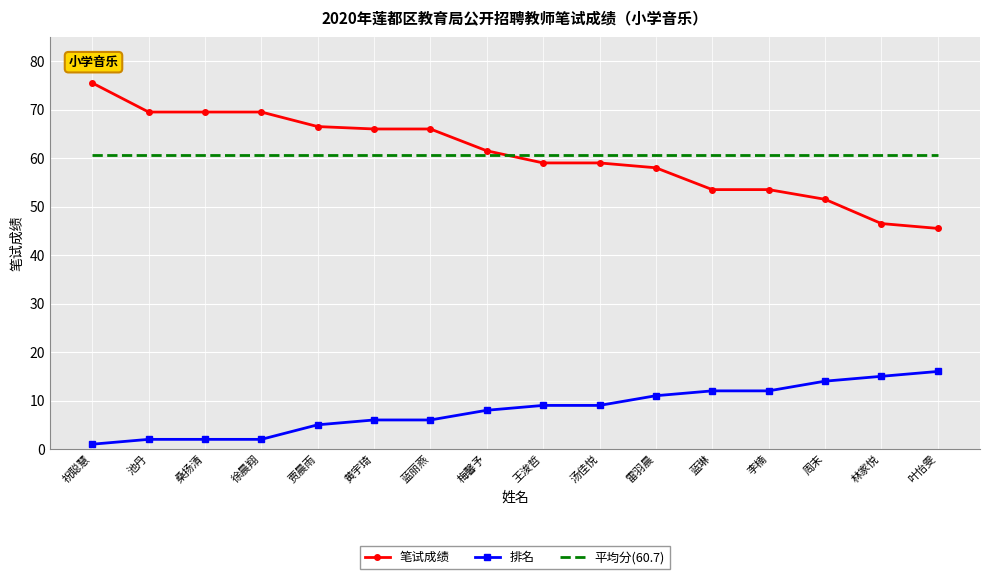

What value does the 笔试成绩 series have at 叶怡雯?

45.5